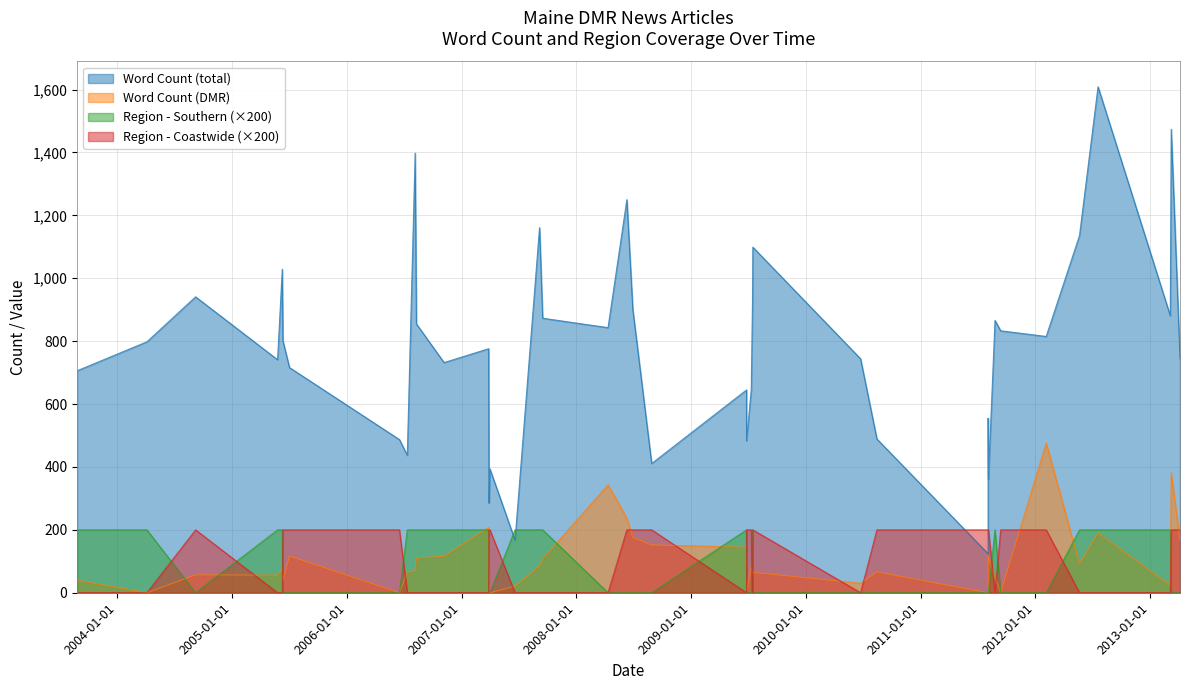

How many lines are shown in the chart?

4